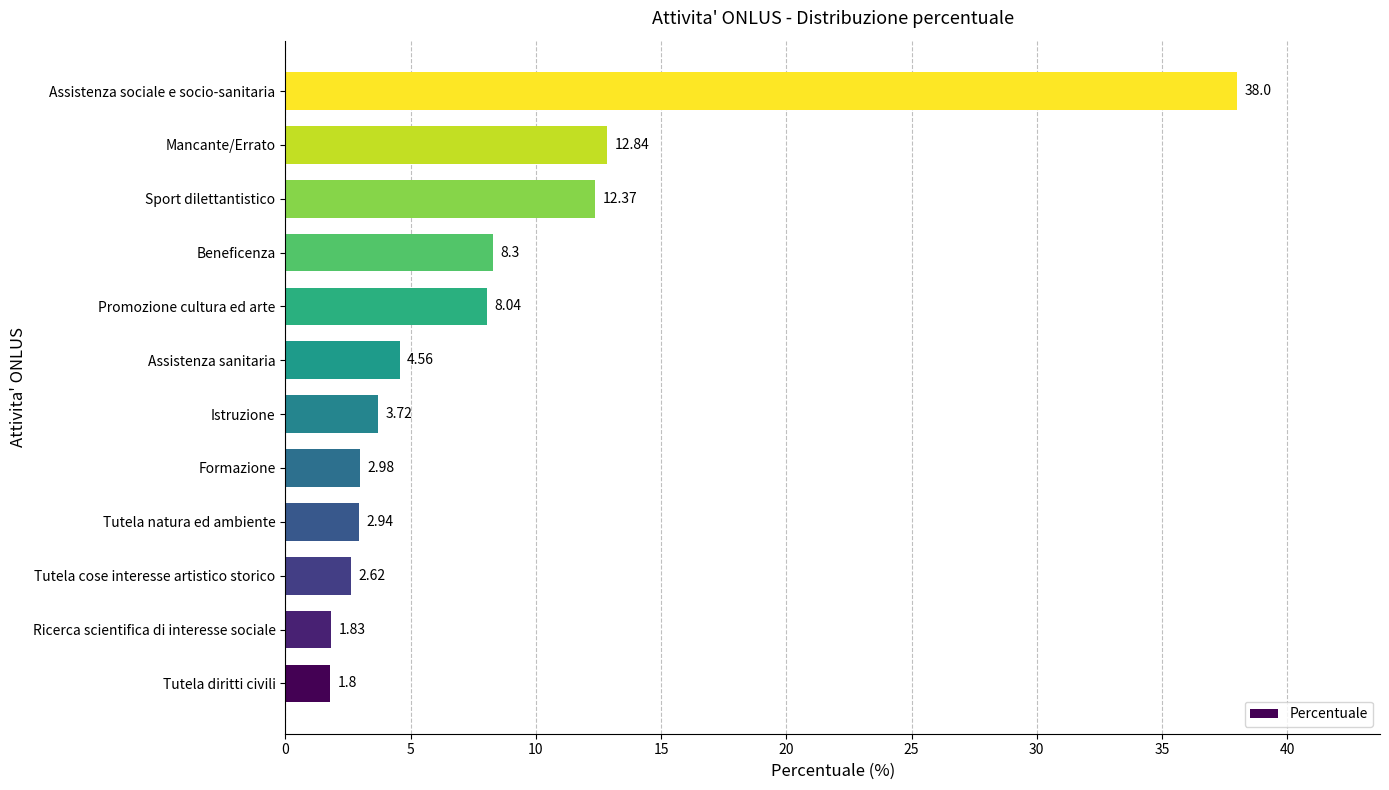

Does the chart contain any negative values?

No